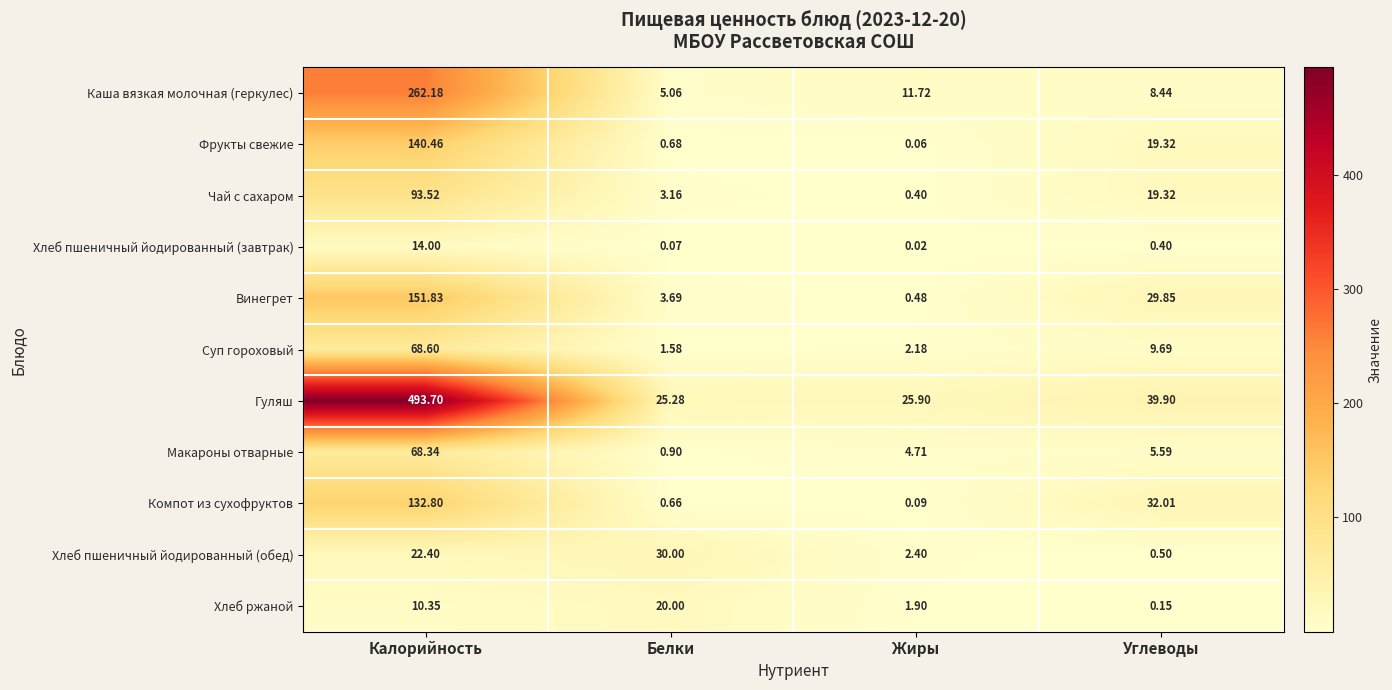

Which series has the widest spread of values?

Гуляш